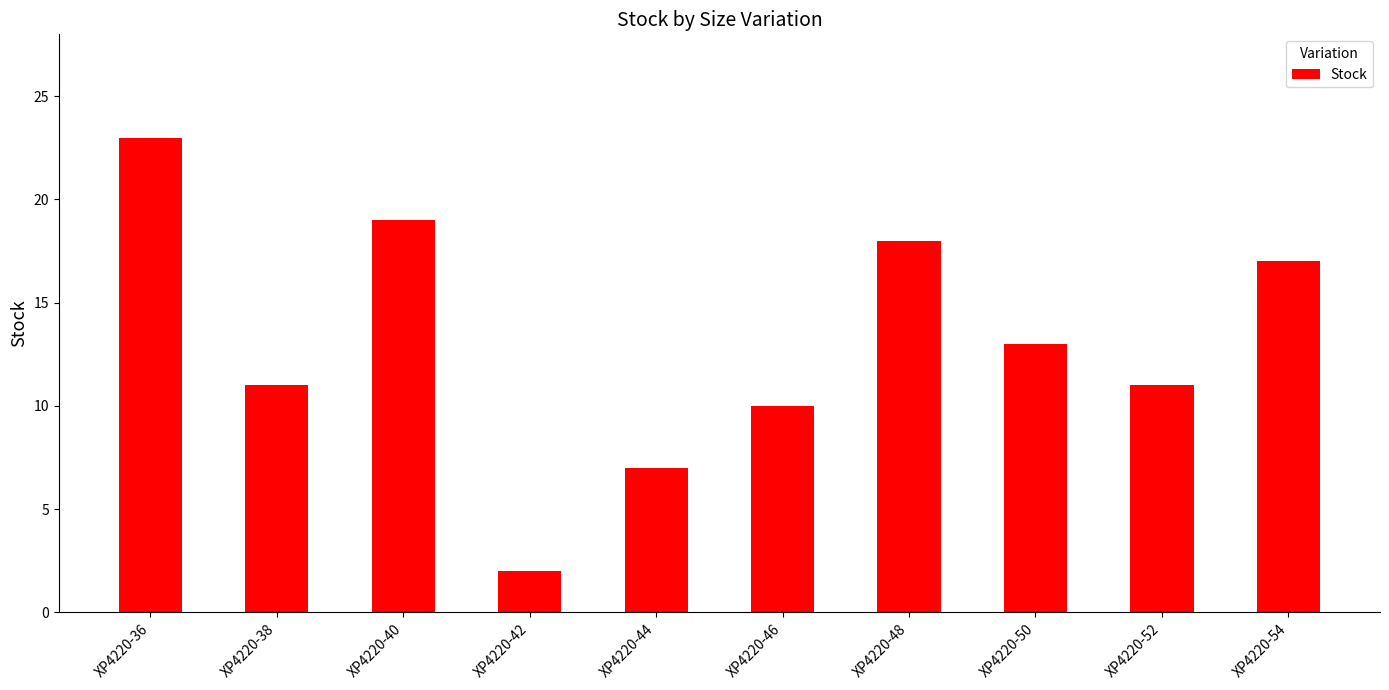

Reading left to right, list all the values displayed in this chart.

23	11	19	2	7	10	18	13	11	17